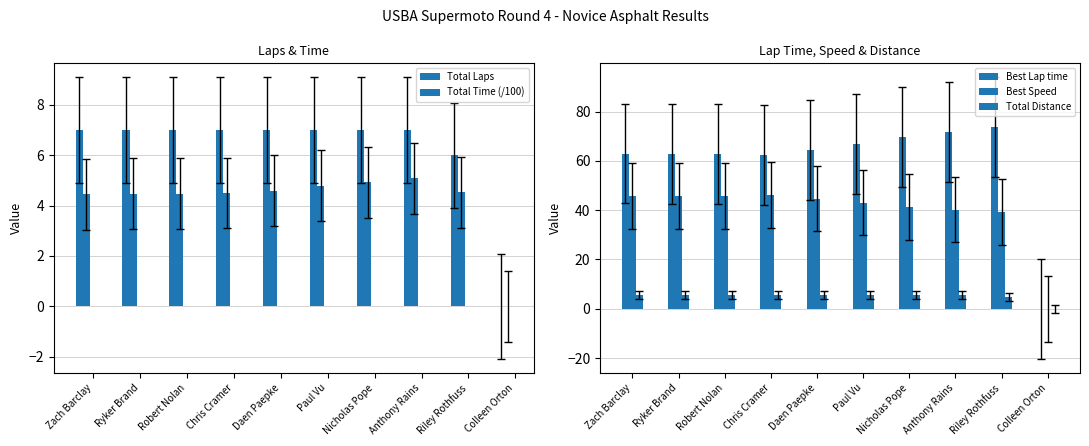

Reading right to left, transcribe all the data shown in this chart.

Total Laps: 0.0	6.0	7.0	7.0	7.0	7.0	7.0	7.0	7.0	7.0
Total Time (/100): 0.0	4.5	5.1	4.9	4.8	4.6	4.5	4.5	4.5	4.5
Best Lap time: 0.0	73.6	71.5	69.6	66.9	64.4	62.4	62.9	62.9	63.0
Best Speed: 0.0	39.2	40.3	41.4	43.0	44.7	46.2	45.8	45.8	45.7
Total Distance: 0.0	4.8	5.6	5.6	5.6	5.6	5.6	5.6	5.6	5.6